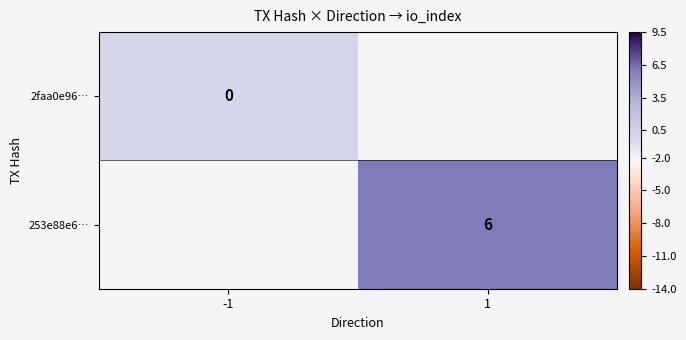

How many series are shown in this chart?

2